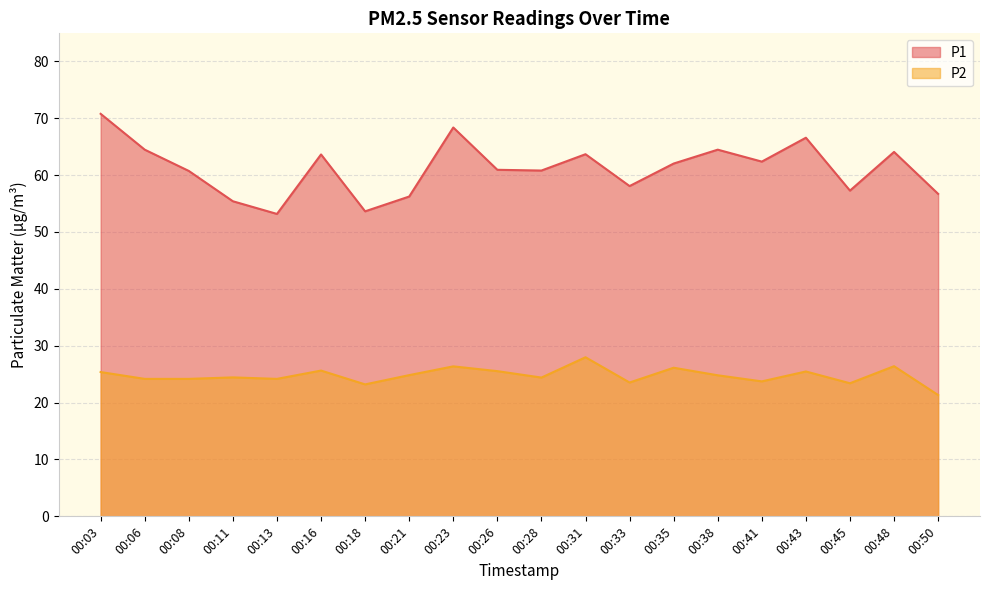

At how many categories does at least one series exceed 69?

1